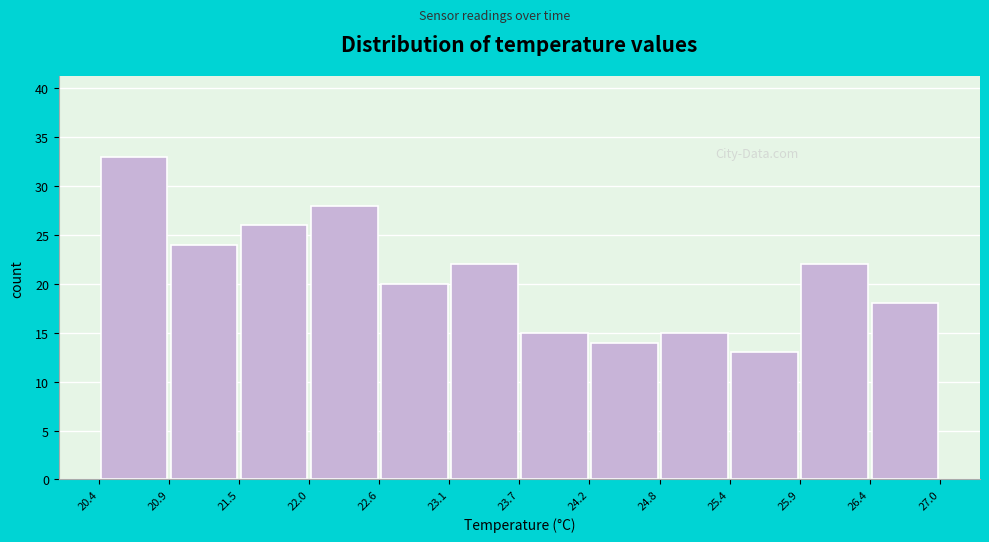

Over which range of the x-axis is the bar tallest?

20.4 to 20.9